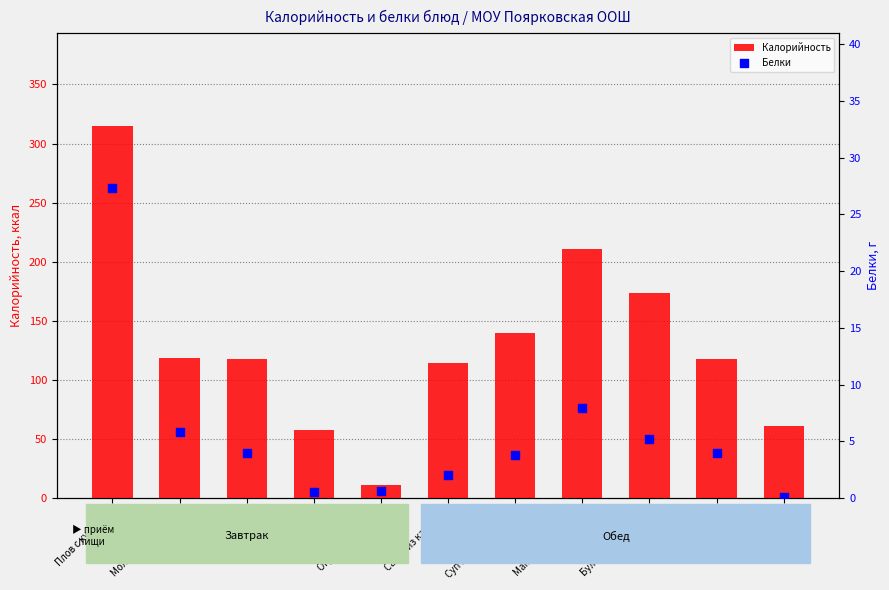

What are all the series names shown in the legend?

Калорийность, Белки